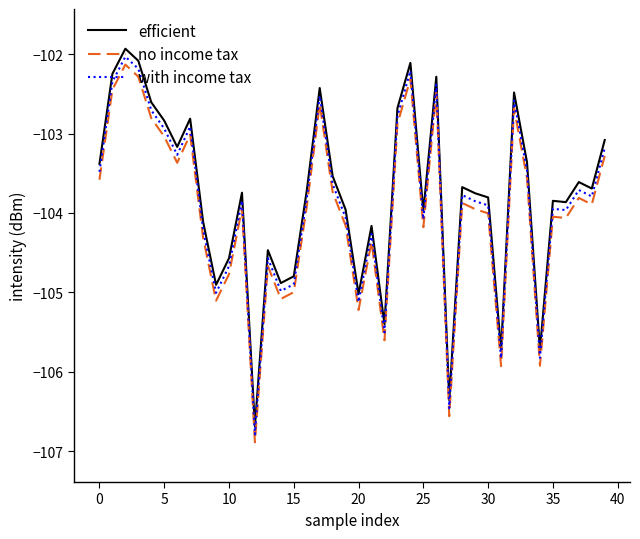

Rank the series by their average value, from highest to lowest.

efficient, with income tax, no income tax